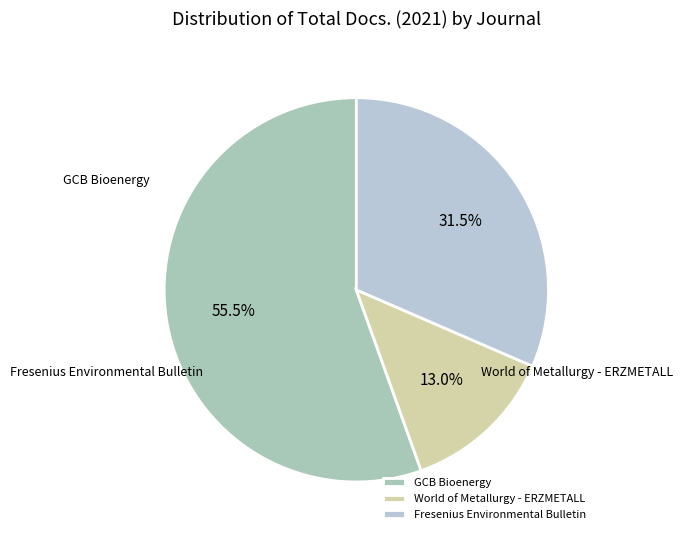

How many slices are in this pie chart?

3